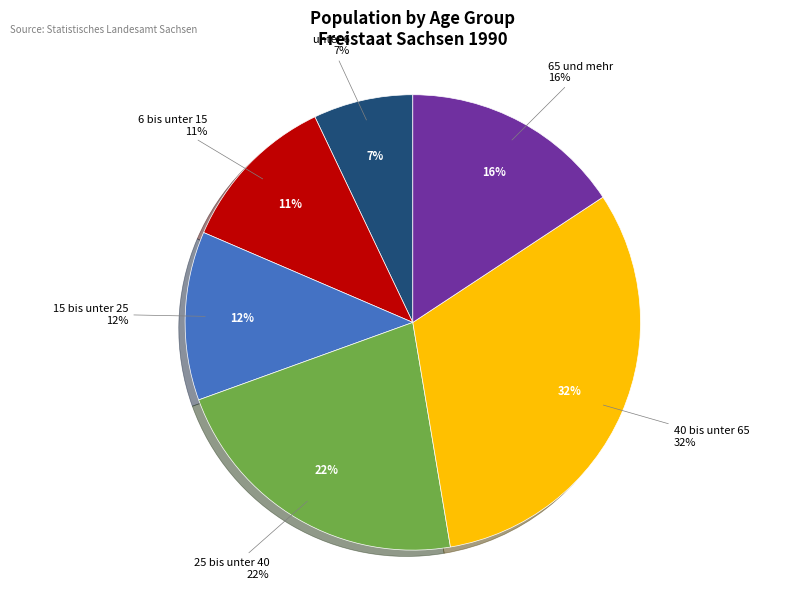

What portion of the pie excludes 40 bis unter 65?

68.4%